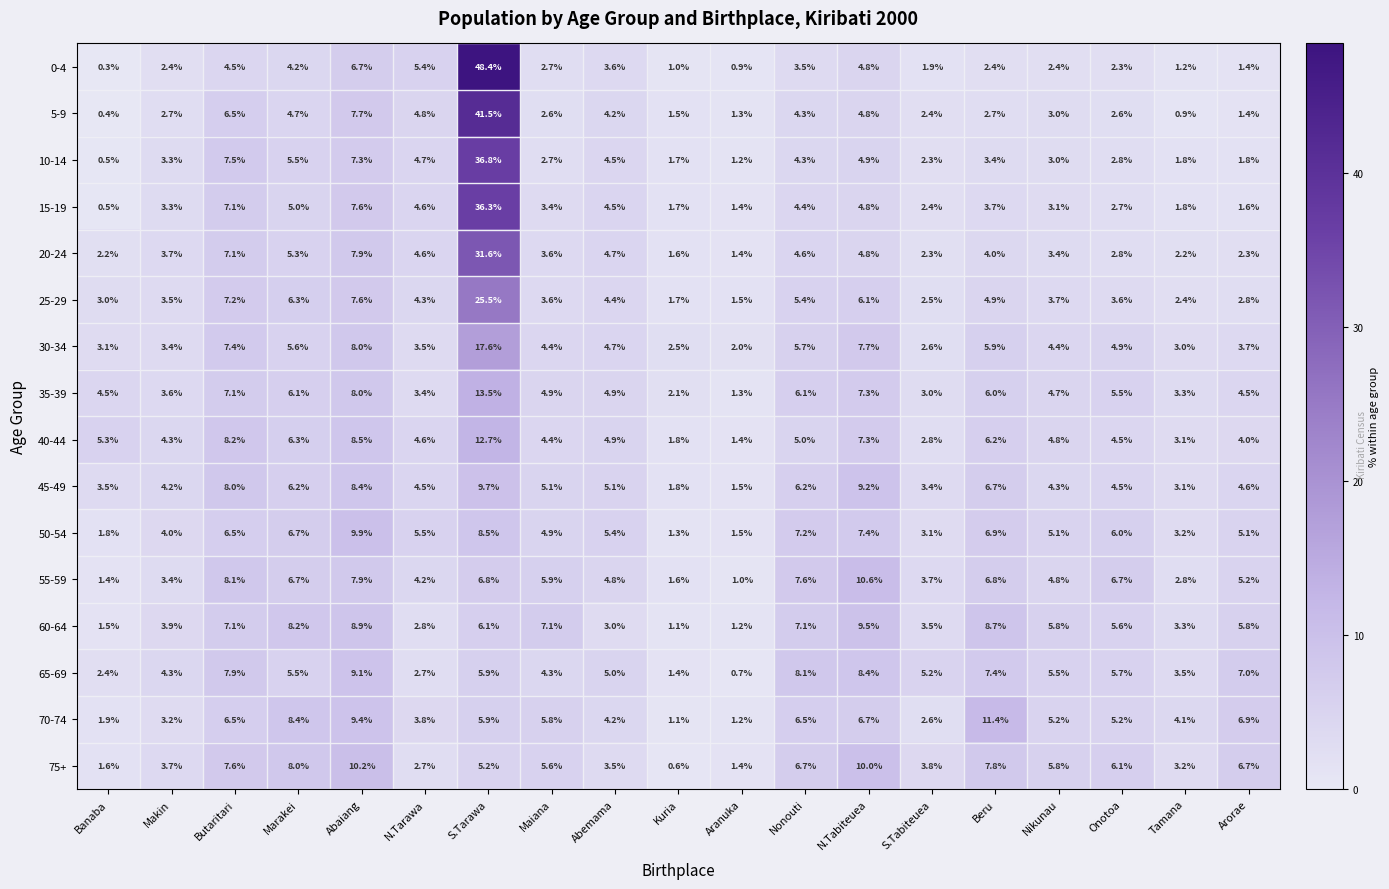

What is the difference between the maximum and minimum values in the 75+ series?

9.6